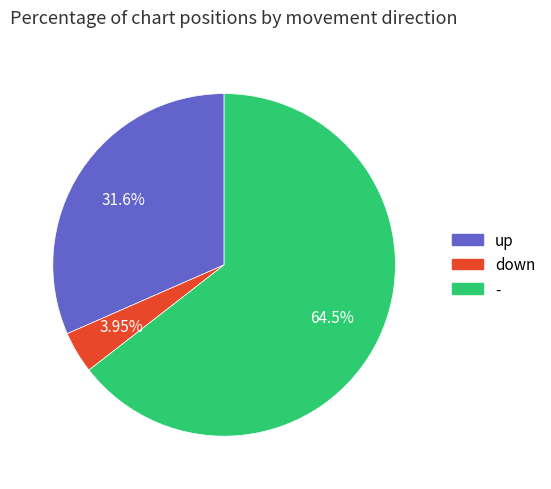

Count the number of slices in the pie.

3